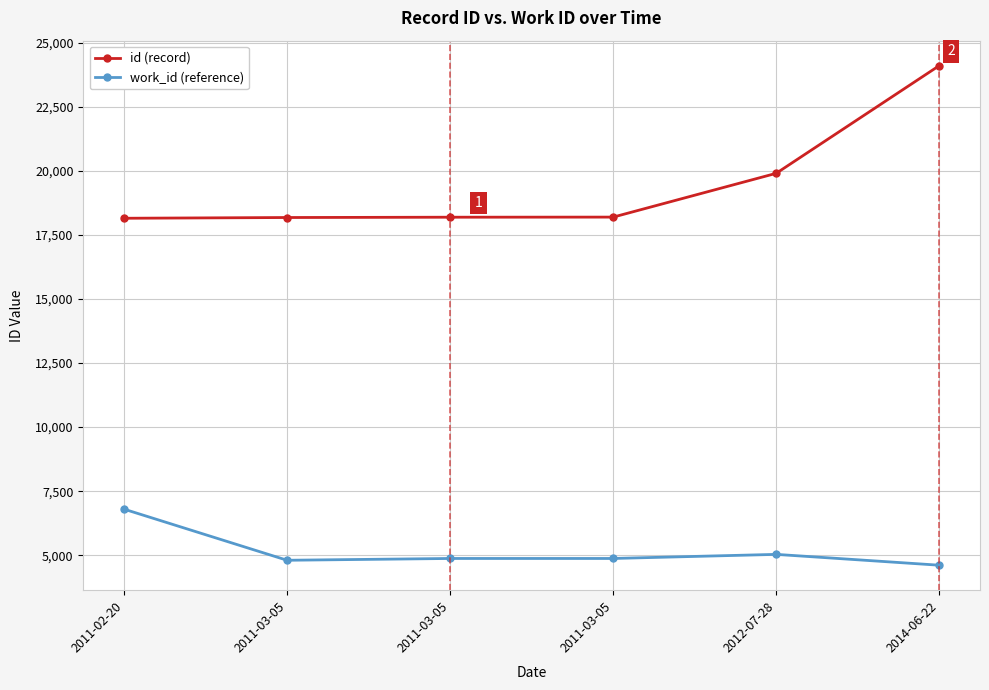

How many data points in work_id (reference) are less than 4873?

2